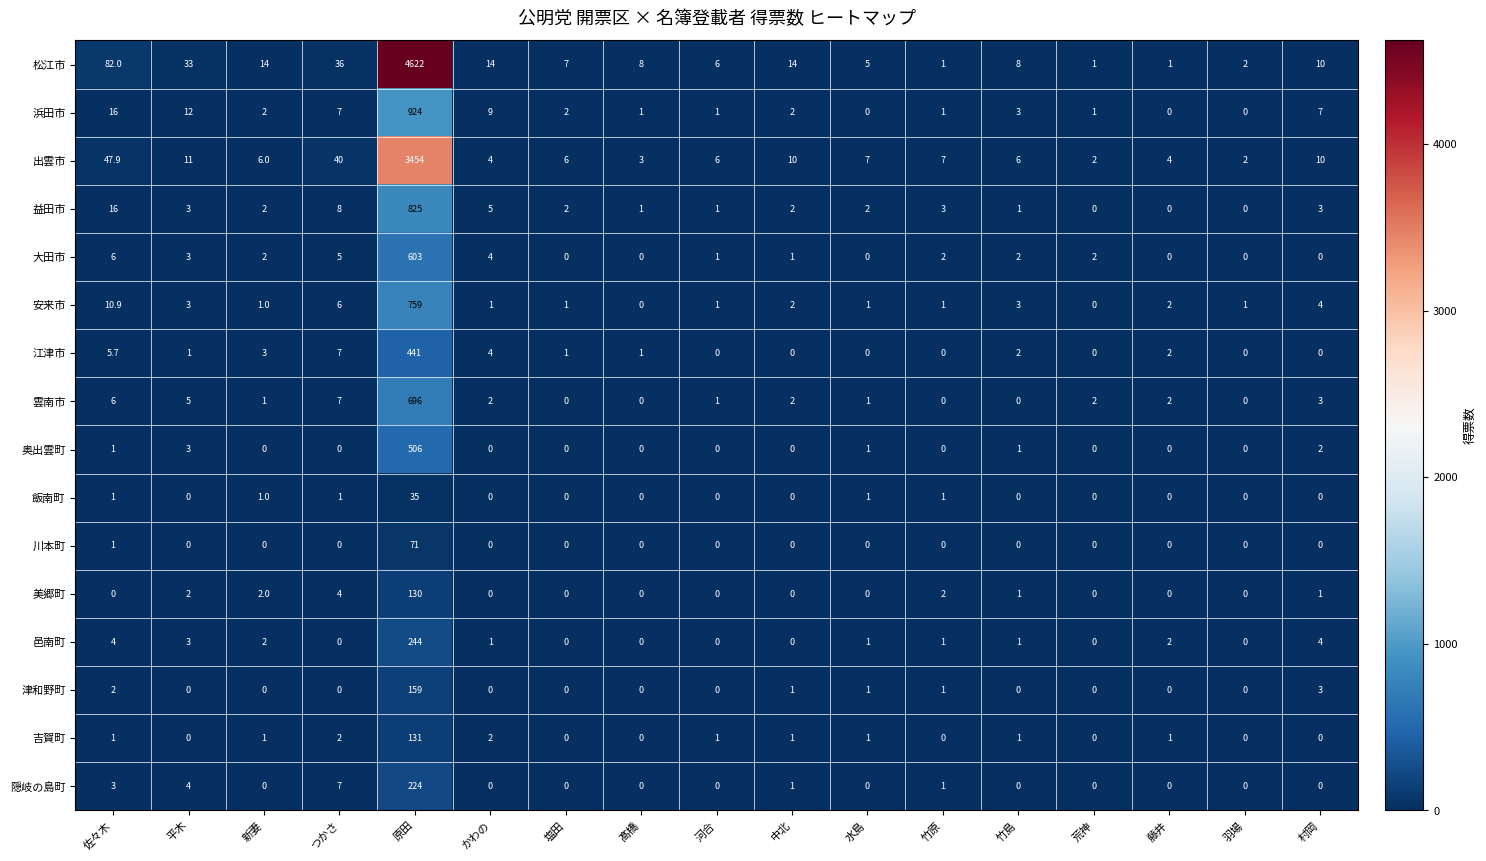

What is the average value of the 出雲市 series?

213.3